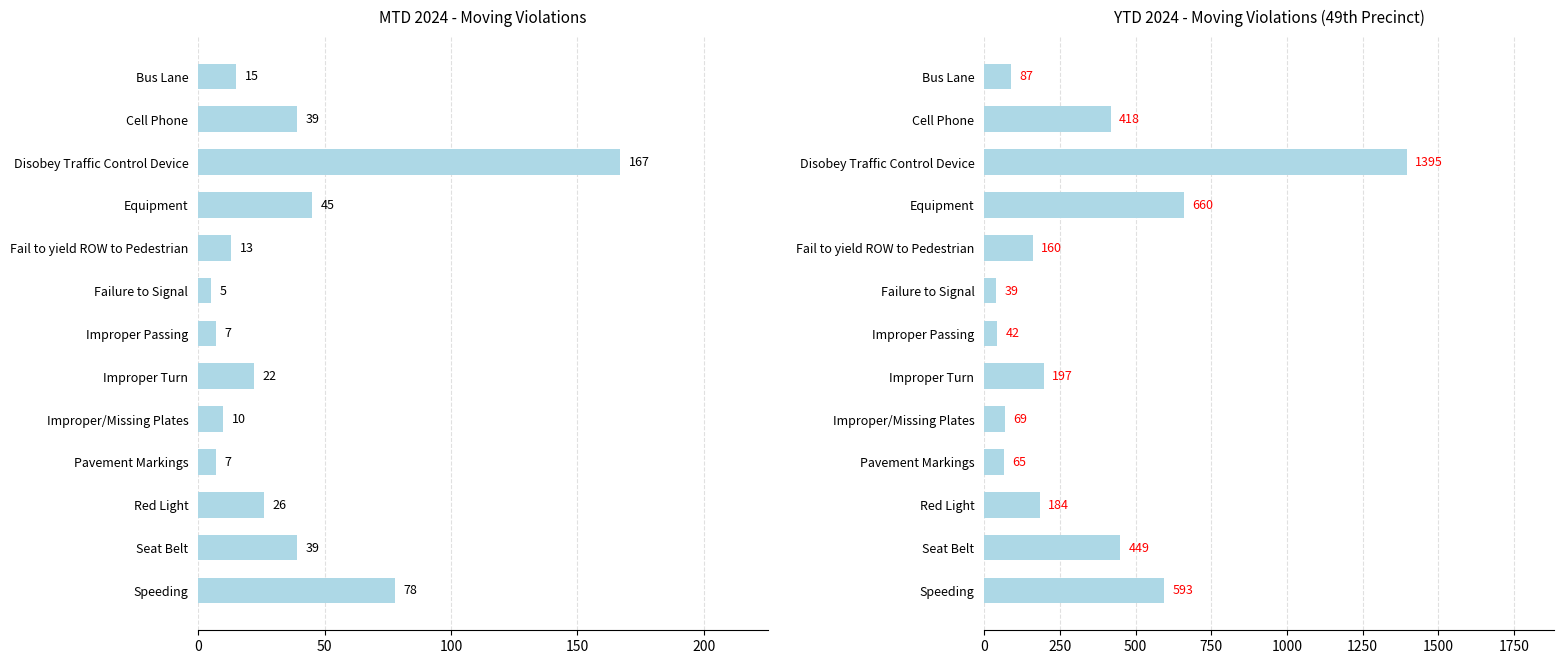

What is the sum of all MTD 2024 values?

473